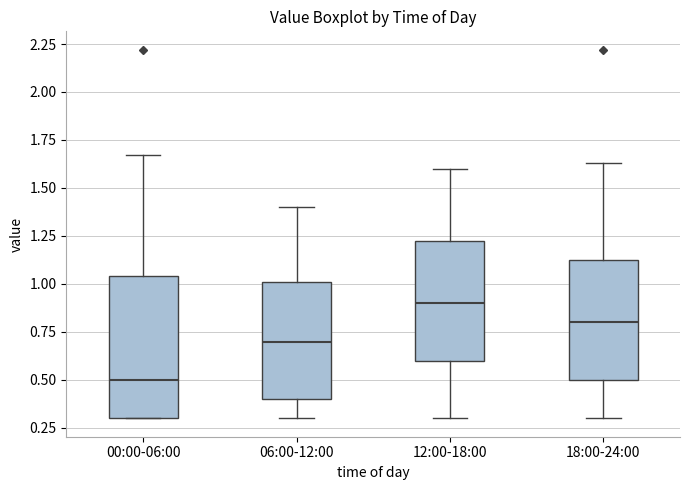

Where is the lower edge of the box for 18:00-24:00 on the y-axis? The values are not printed on the chart, so give them approximately, as read against the axis.

0.50